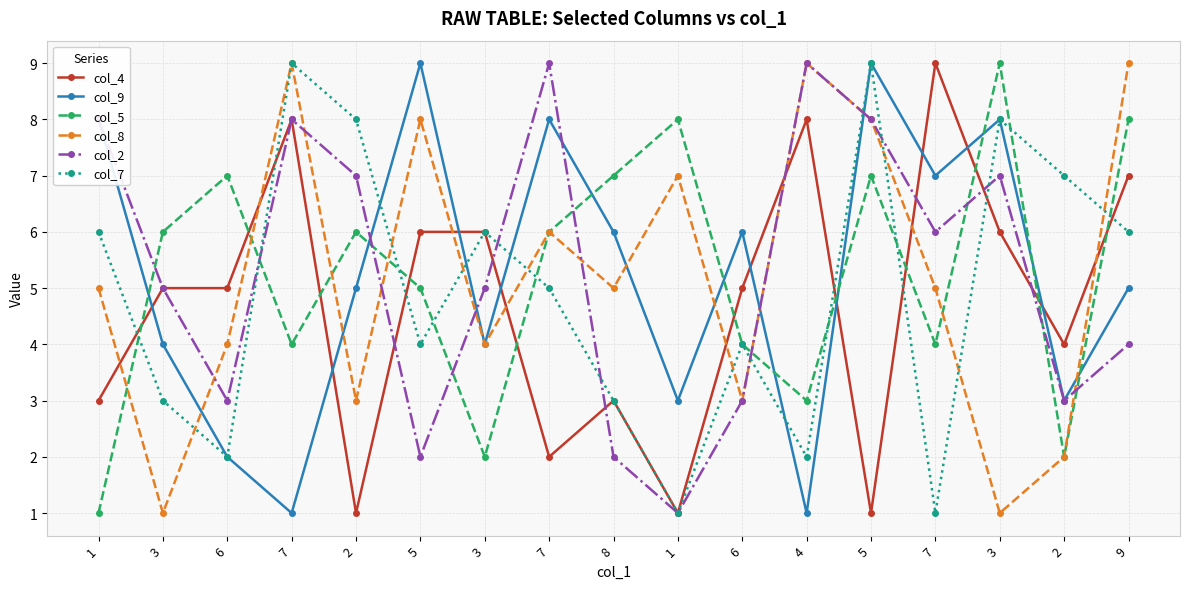

How many lines are shown in the chart?

6